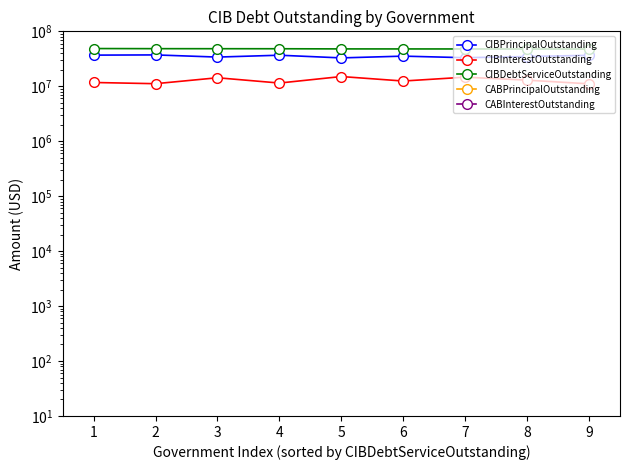

Between 5 and 6, which series saw the biggest shift?

CIBInterestOutstanding